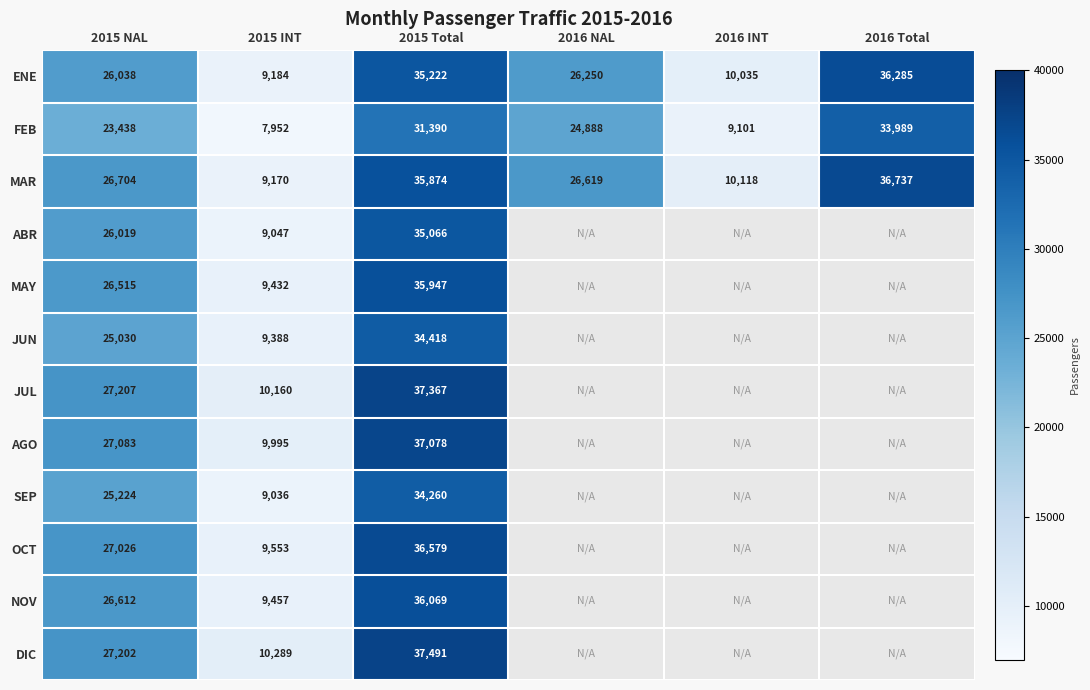

At which label is FEB closest to 20970?

2015 NAL